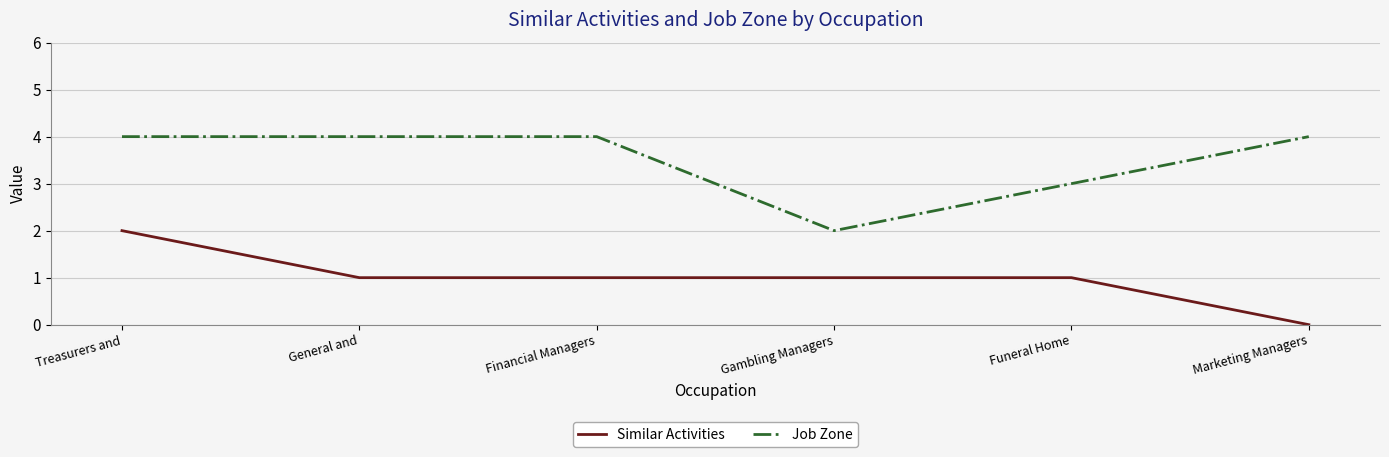

List the series in order of their overall mean, highest first.

Job Zone, Similar Activities